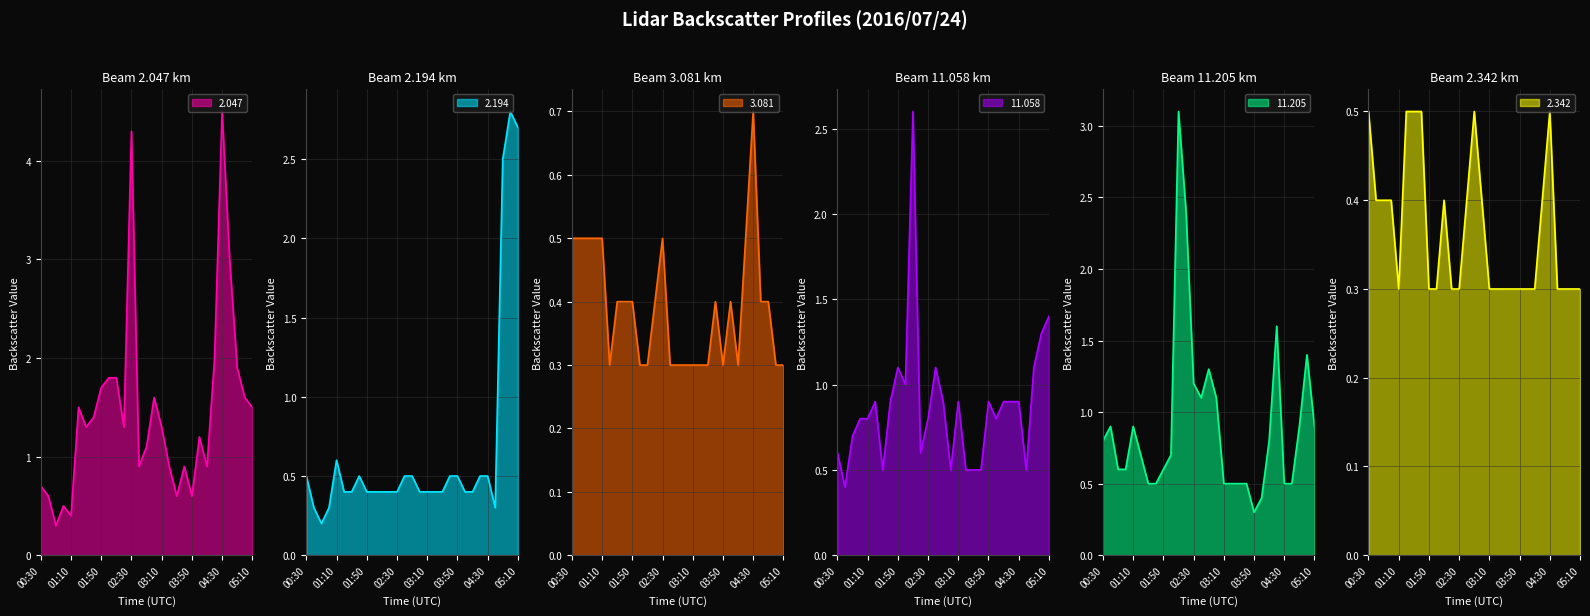

True or false: 3.081 has a value of 0.1 at 02:00.

False